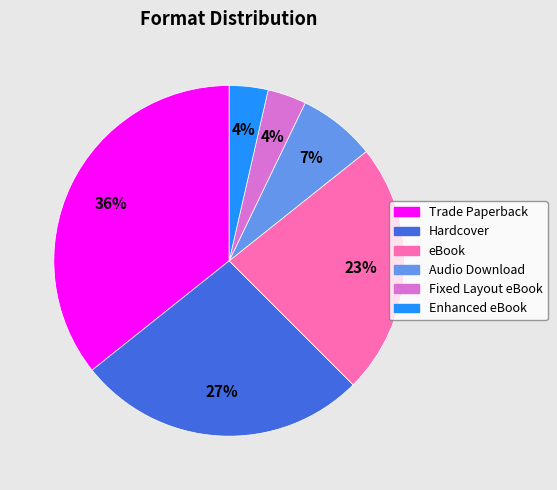

To the nearest percent, what portion does Hardcover represent?

27%